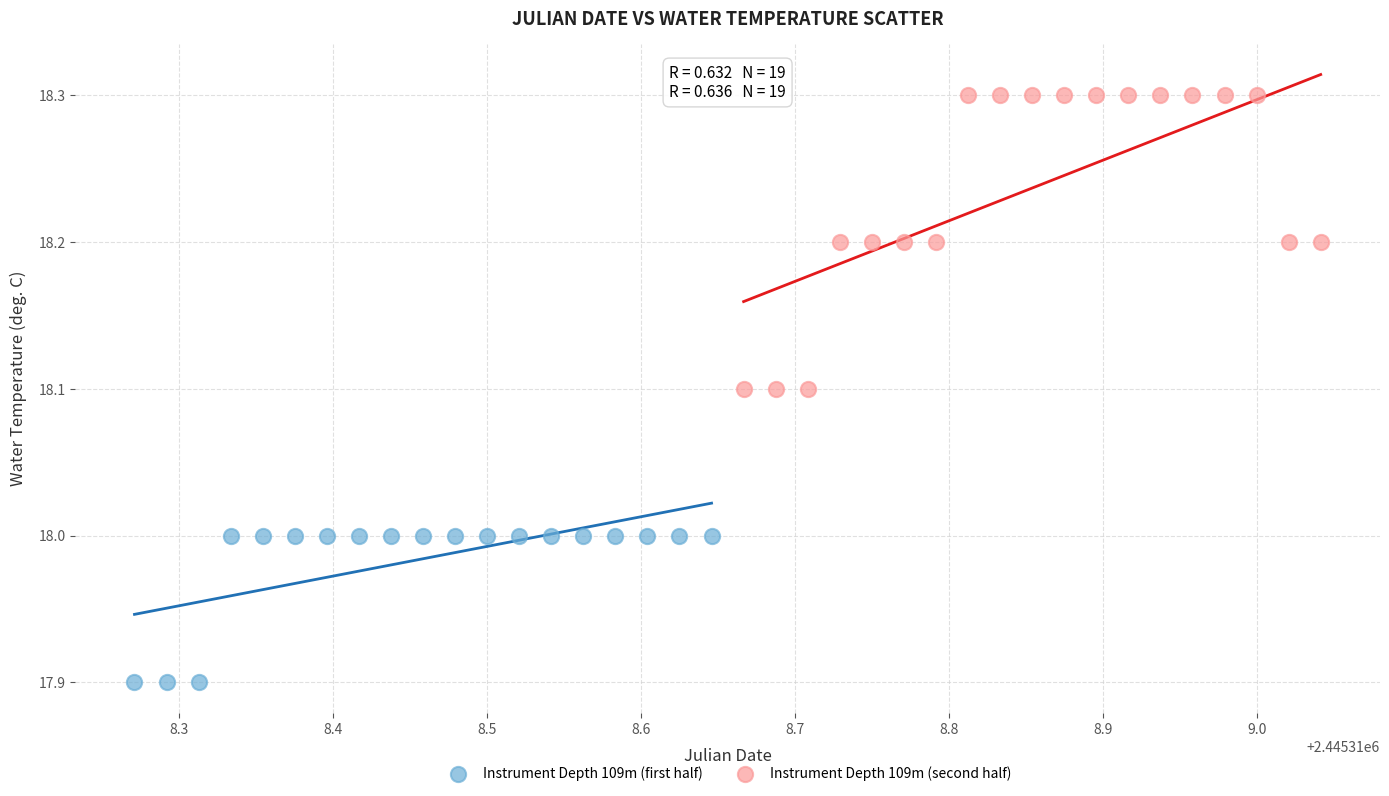

Which series reaches the maximum Y coordinate?

Instrument Depth 109m (second half)